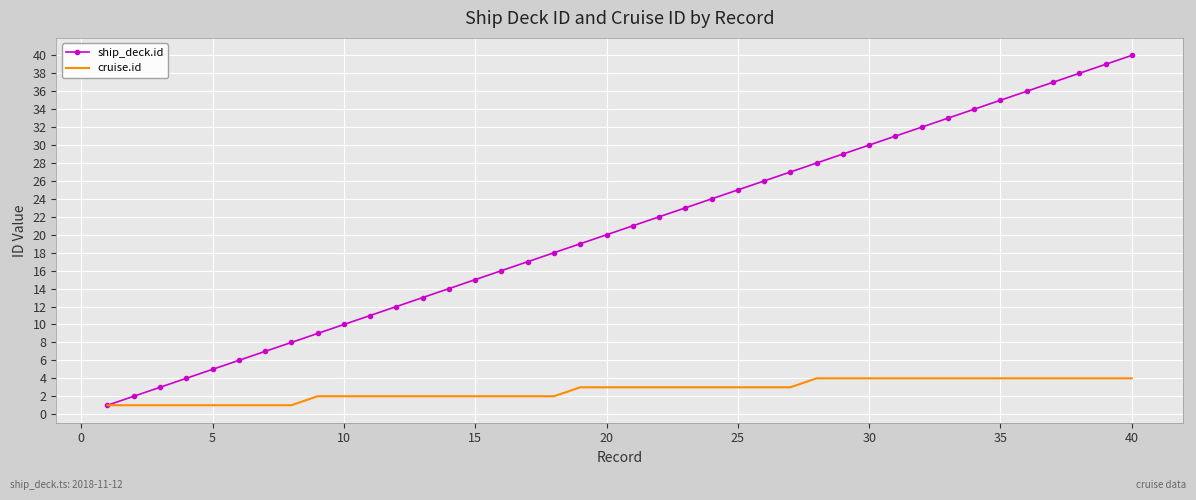

Which series has the widest spread of values?

ship_deck.id